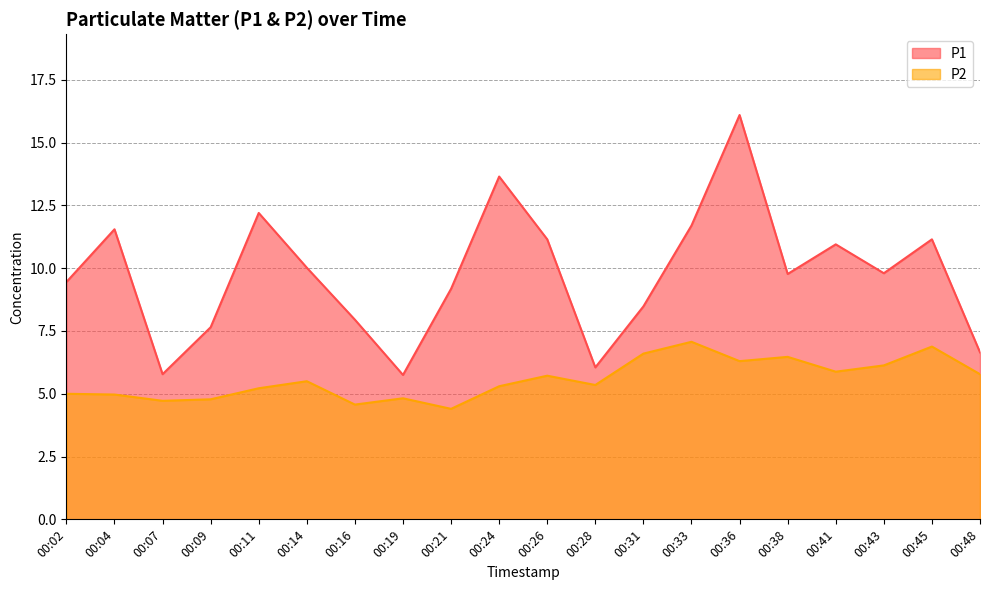

What is the average value of the P1 series?

9.7